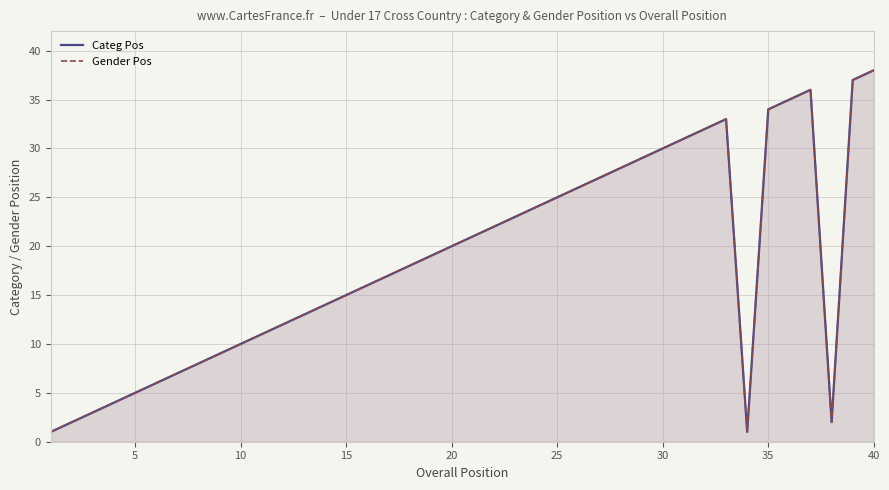

Which series has the widest spread of values?

Categ Pos